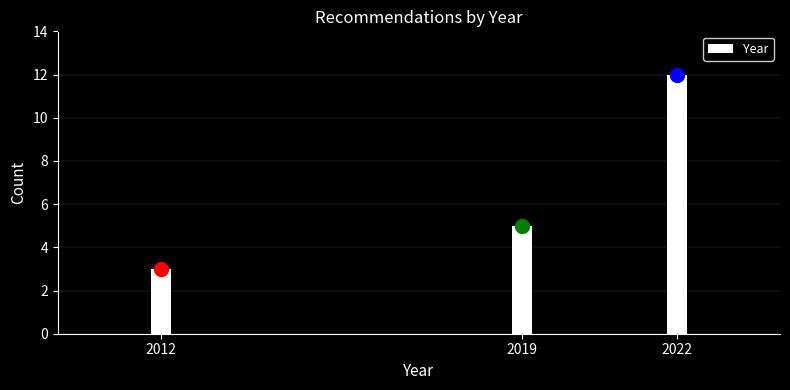

Reading right to left, extract all data points from this chart.

12	5	3